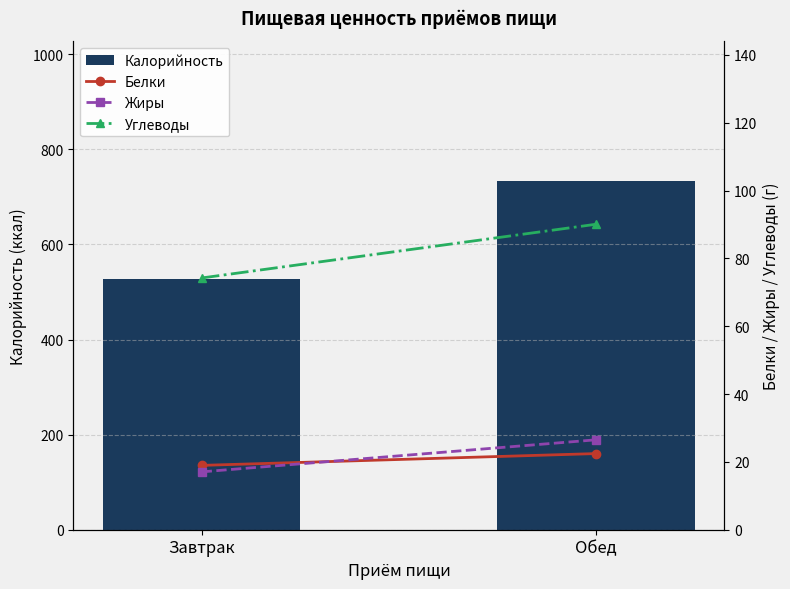

Read the Белки value at Завтрак.

19.0